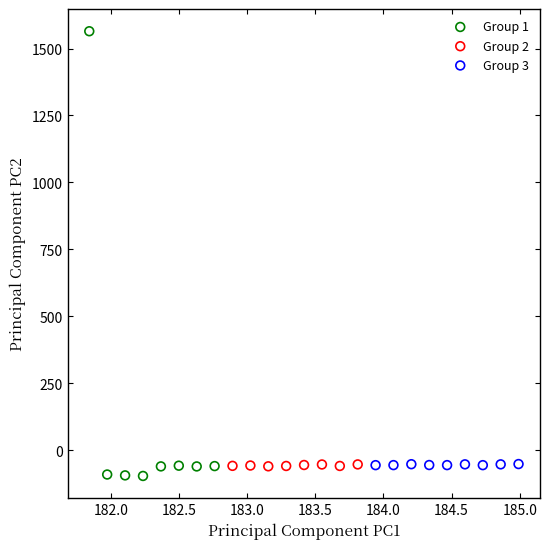

Which series reaches the maximum Y coordinate?

Group 1